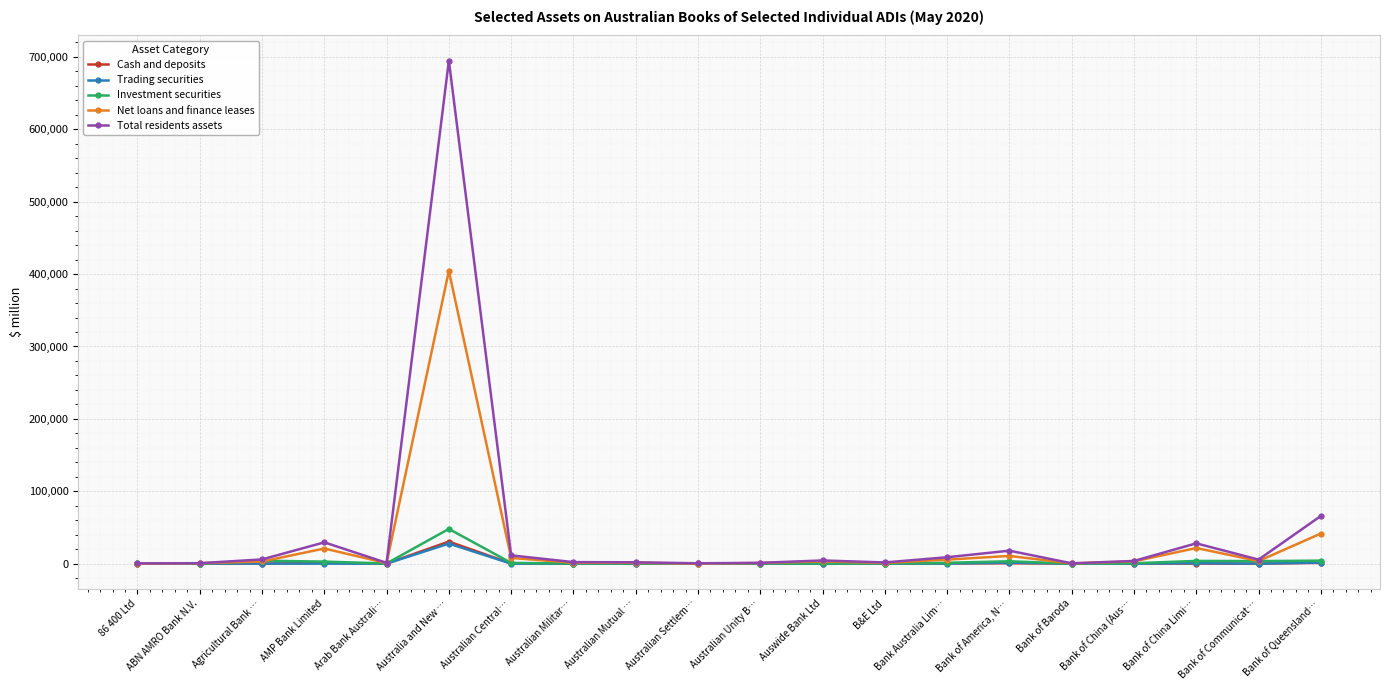

Is this an area chart (filled region under the line)?

No